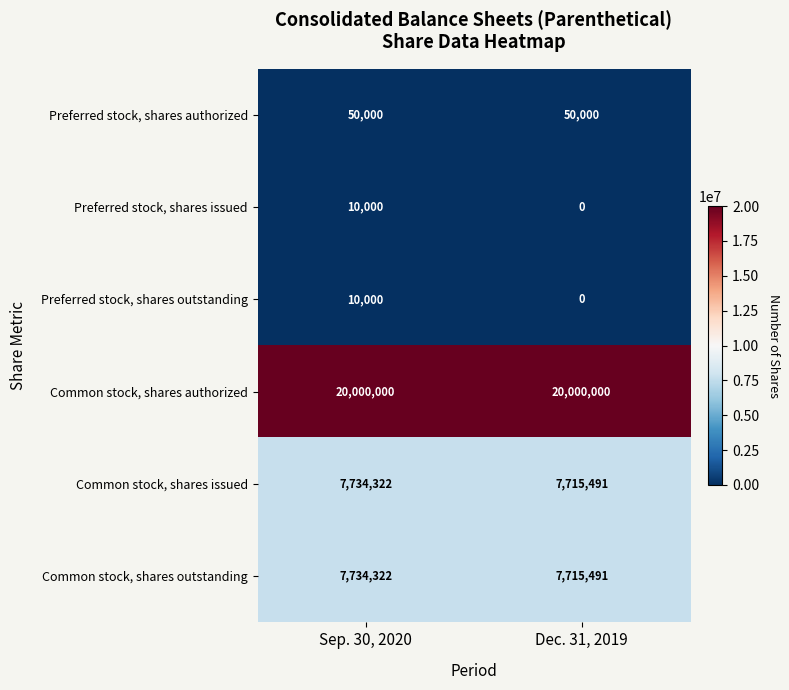

How many categories are shown in the chart?

2